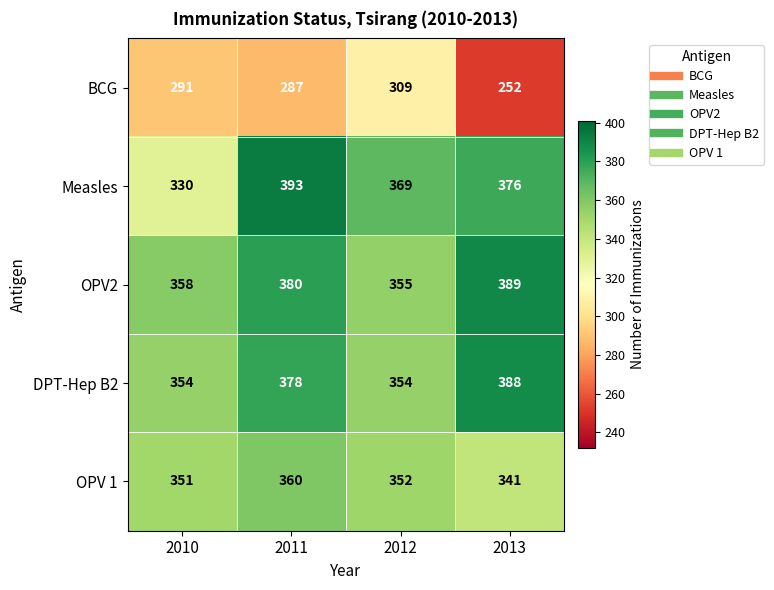

Reading right to left, list all the values displayed in this chart.

BCG: 252	309	287	291
Measles: 376	369	393	330
OPV2: 389	355	380	358
DPT-Hep B2: 388	354	378	354
OPV 1: 341	352	360	351